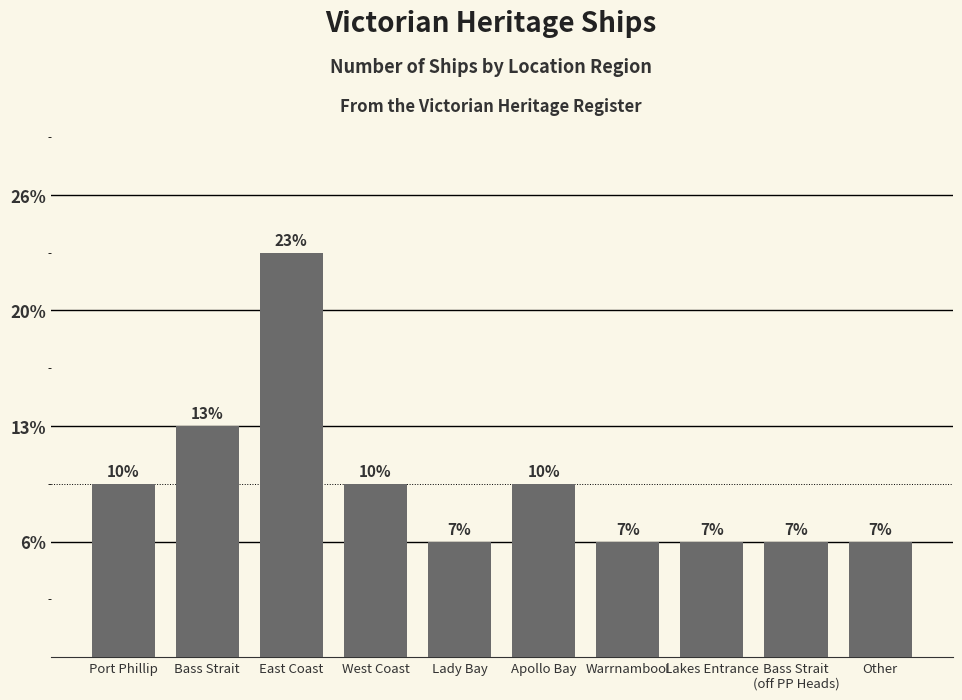

Are the bars horizontal?

No